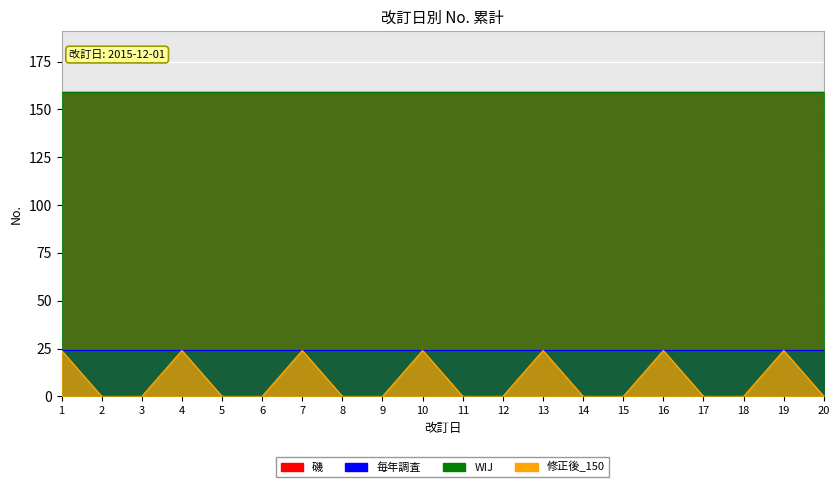

True or false: 毎年調査 and 磯 intersect in this chart.

False